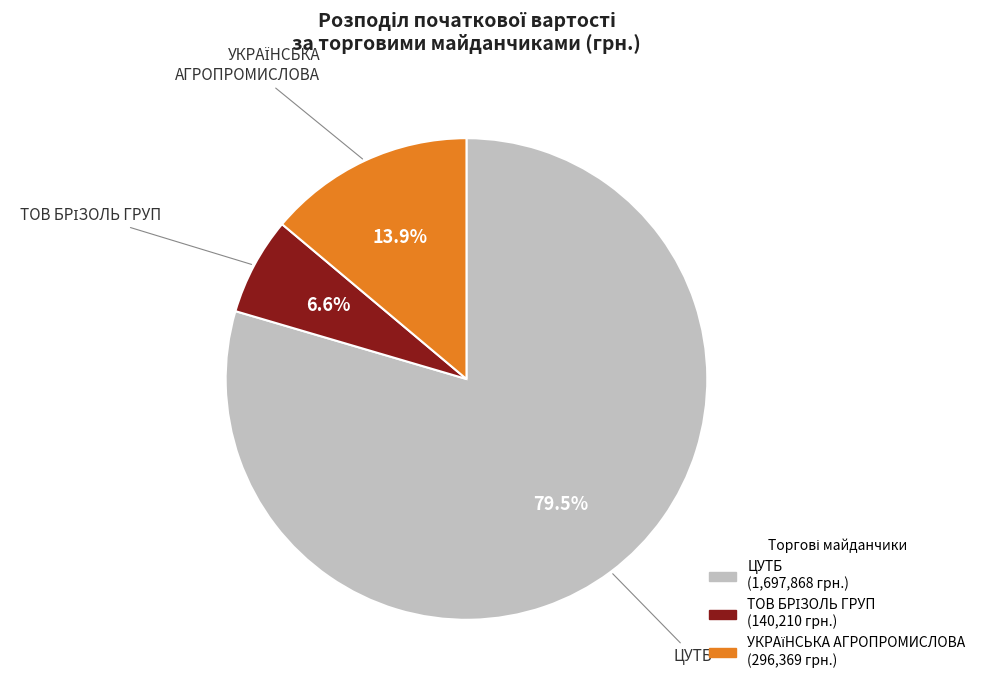

Is there any slice that represents more than half of the pie?

Yes